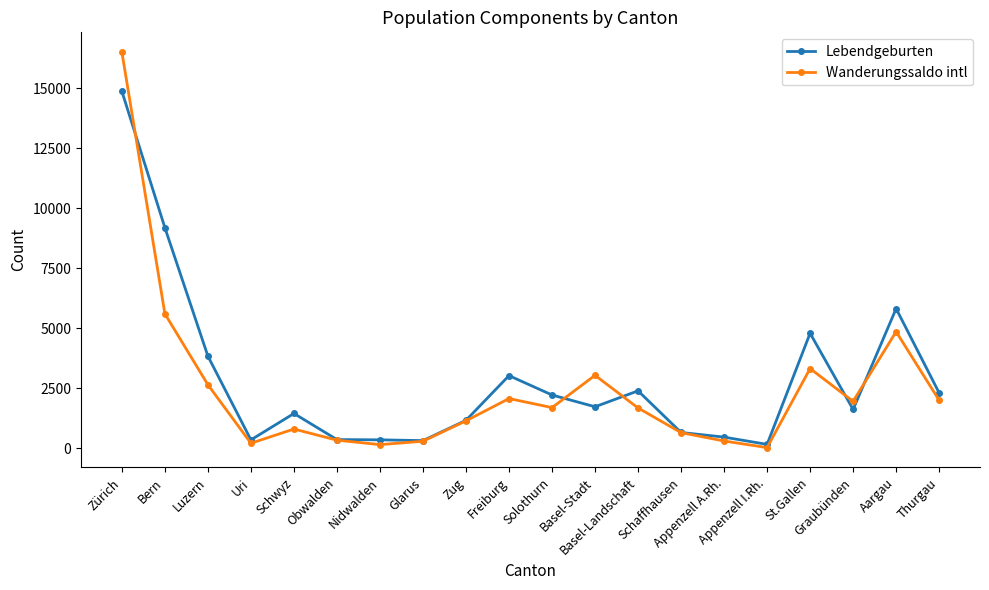

True or false: Wanderungssaldo intl has more than 1 points higher than both neighbors.

True